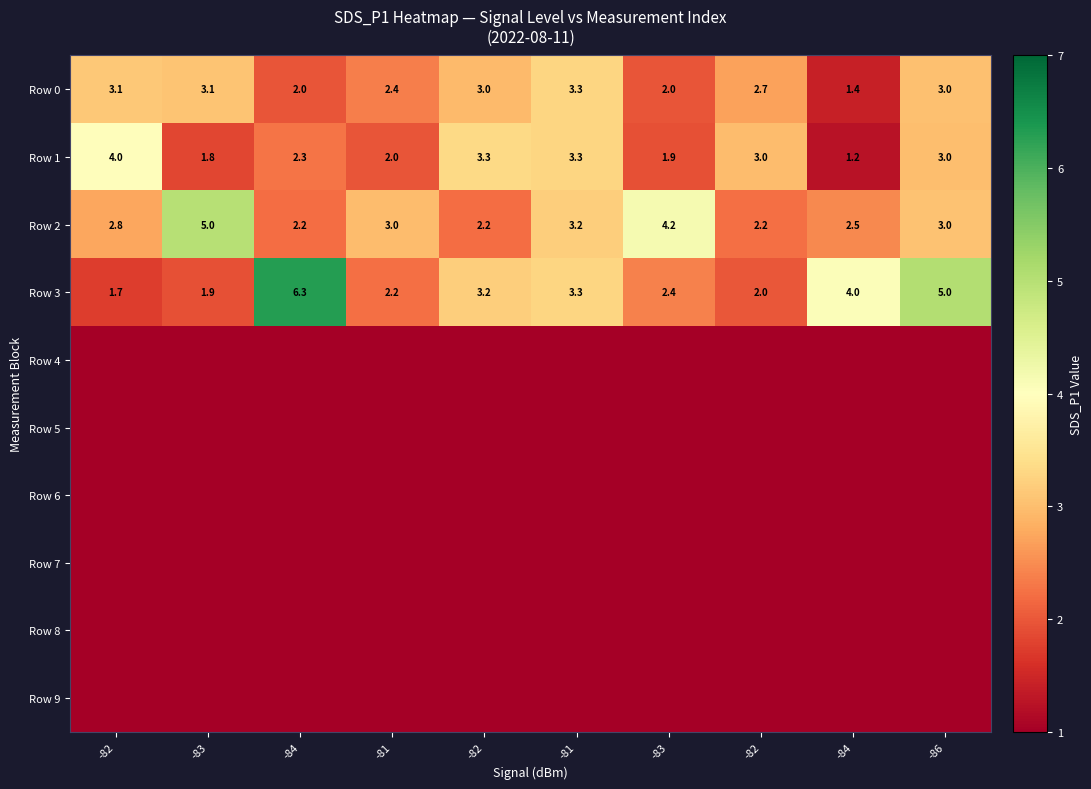

What is the maximum value shown in the chart?

6.3